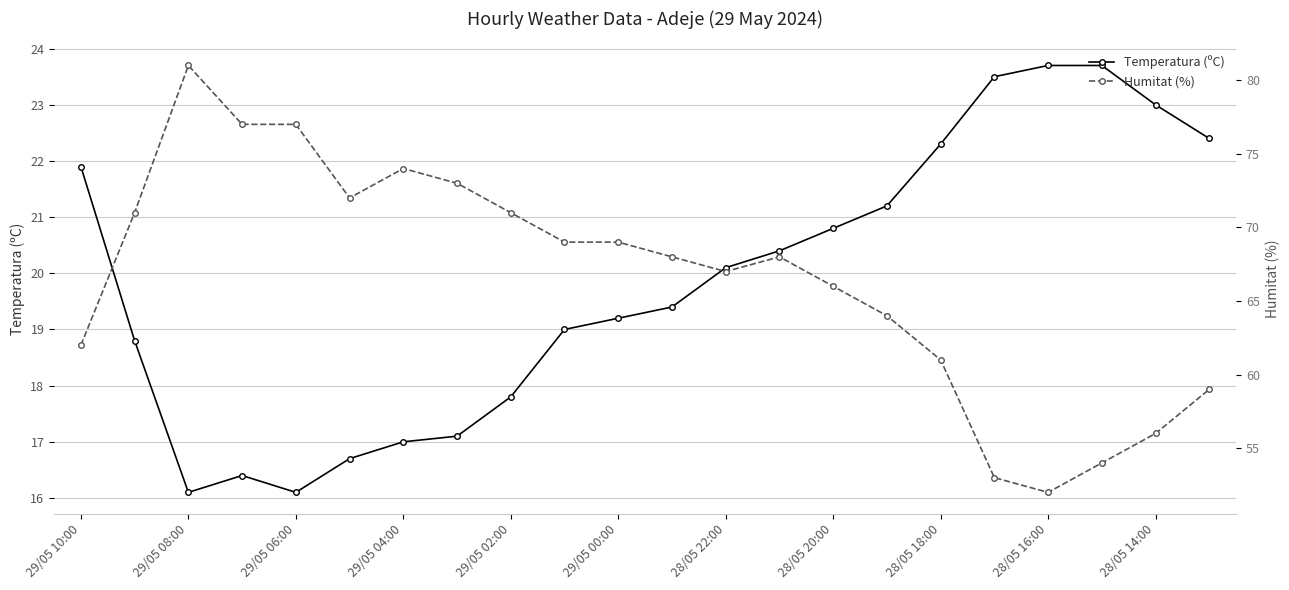

Which series has the largest total across all categories?

Humitat (%)